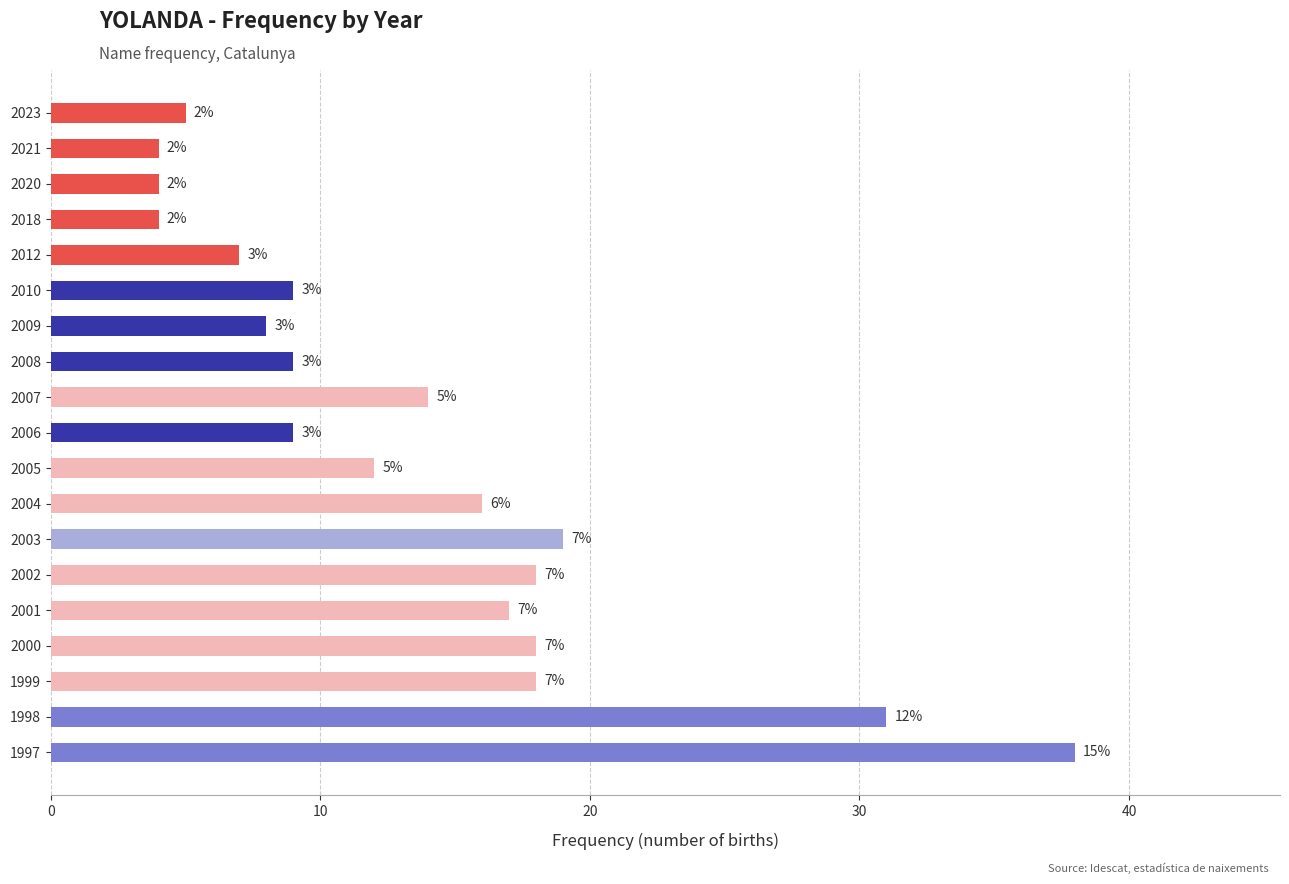

How many bars are there in total?

19